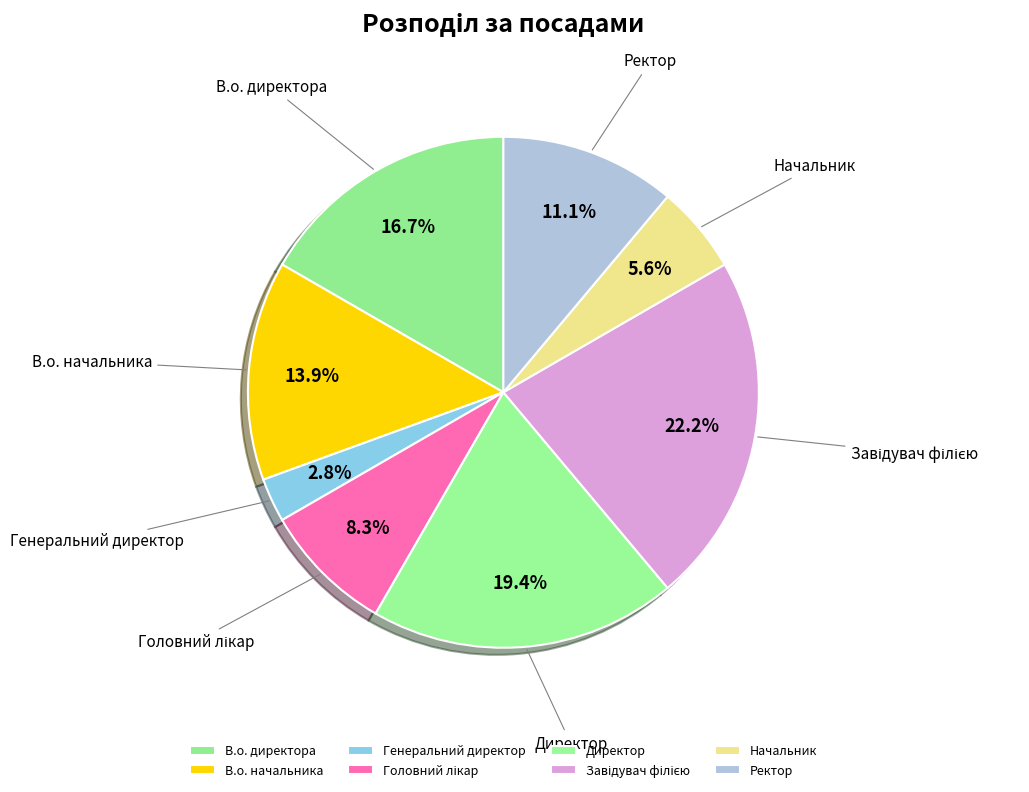

To the nearest percent, what is the difference between the largest and smallest slice percentages?

19%